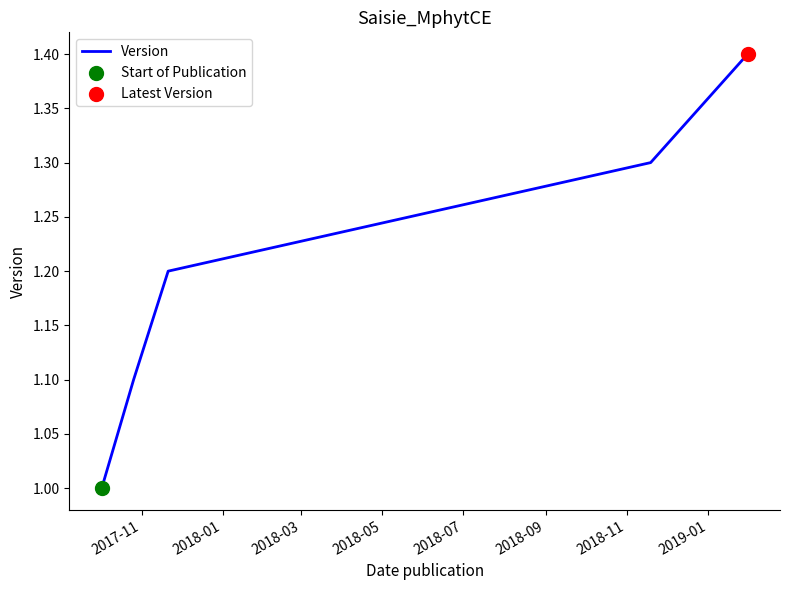

What is the sum of all values?

6.0